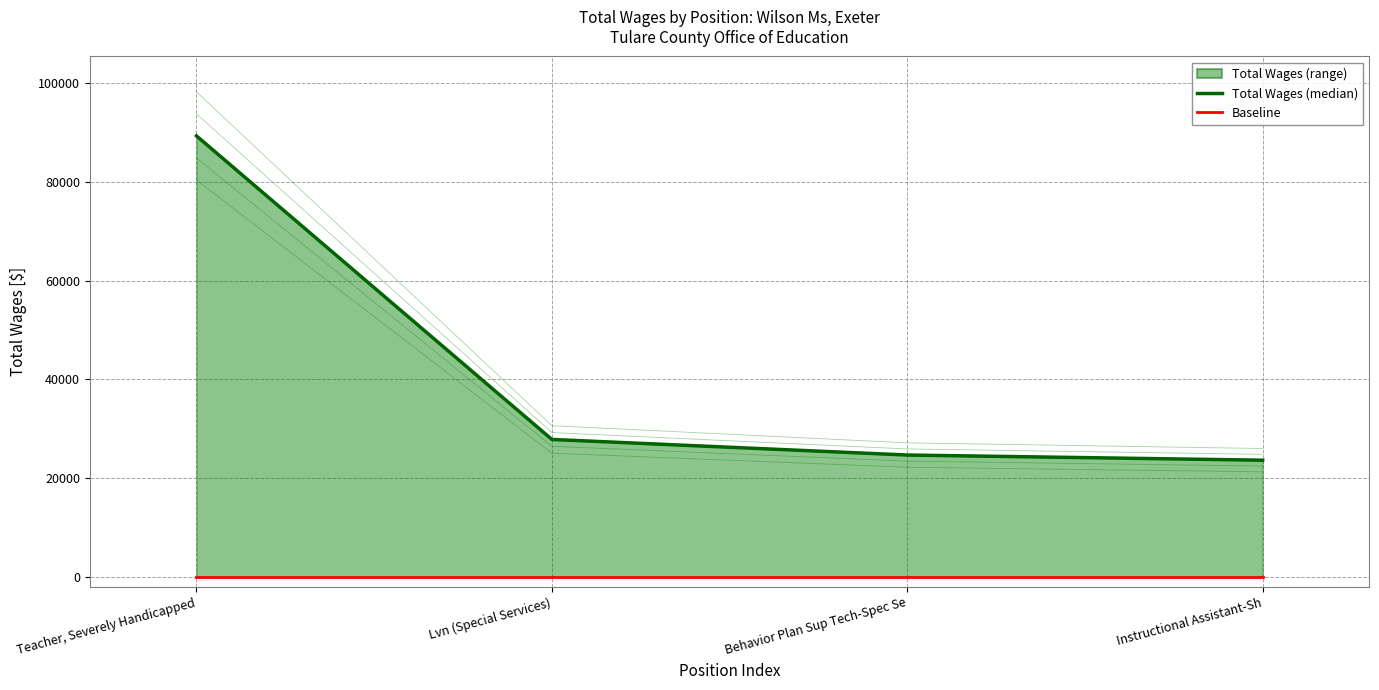

At which label is Baseline closest to 0?

Teacher, Severely Handicapped